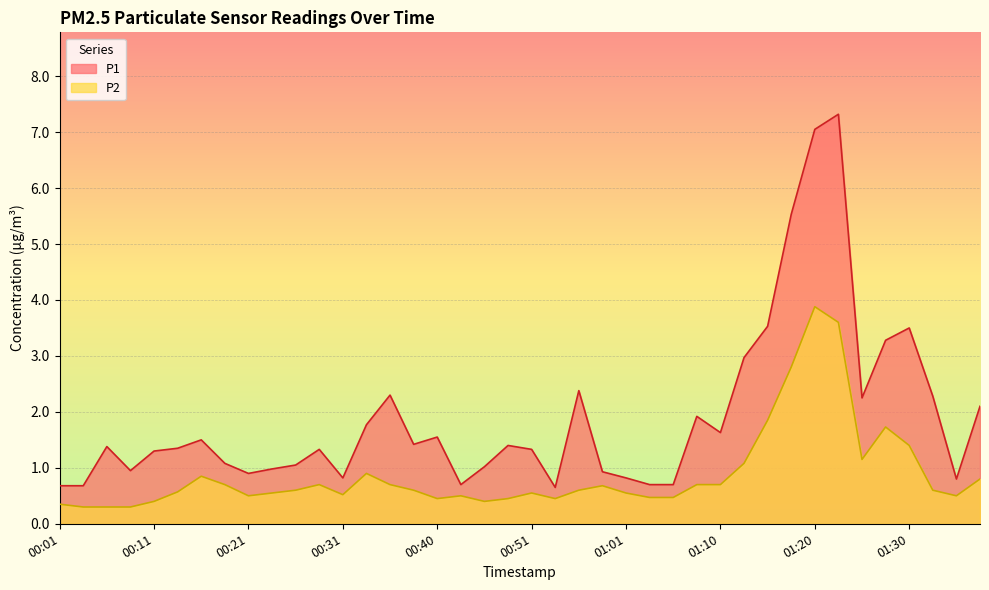

At which category does P2 reach its first local peak?

00:16